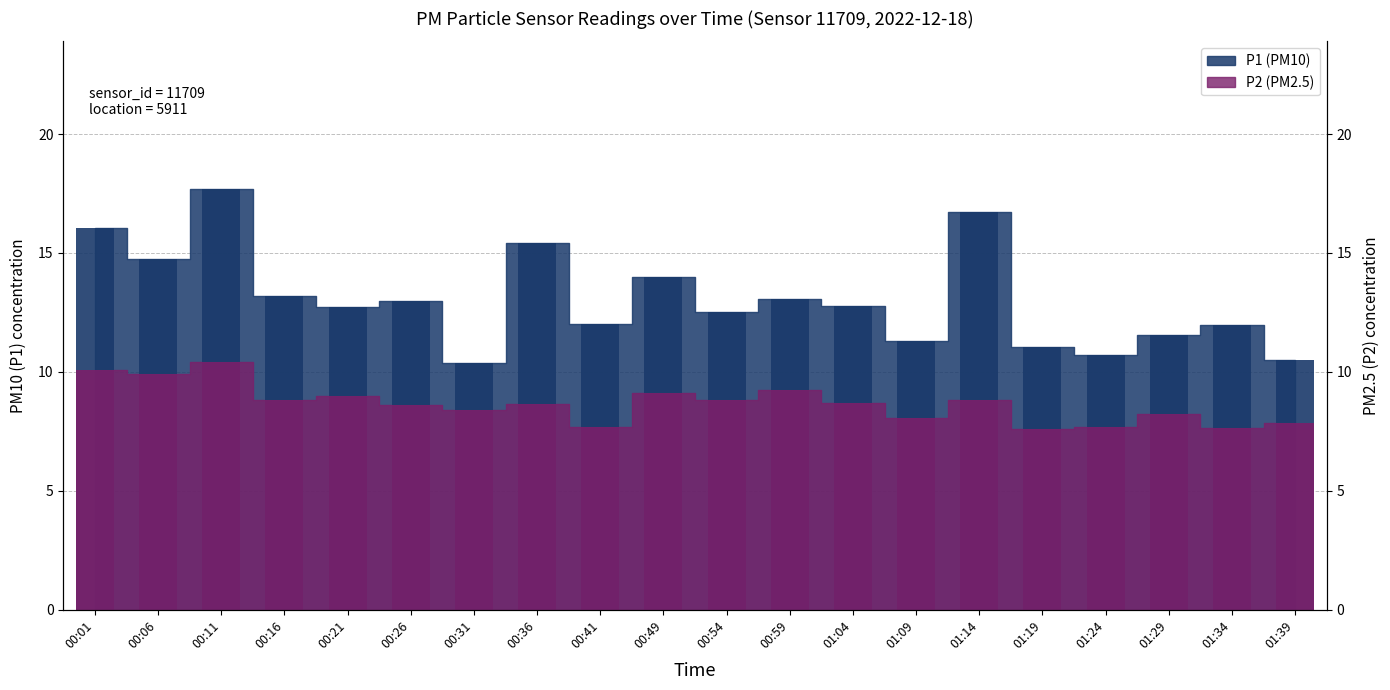

Reading left to right, transcribe all the data shown in this chart.

P1: 16.1	14.7	17.7	13.2	12.7	13.0	10.4	15.4	12.0	14.0	12.5	13.1	12.8	11.3	16.7	11.0	10.7	11.6	12.0	10.5
P2: 10.1	9.9	10.4	8.8	9.0	8.6	8.4	8.7	7.7	9.1	8.8	9.2	8.7	8.1	8.8	7.6	7.7	8.2	7.6	7.9